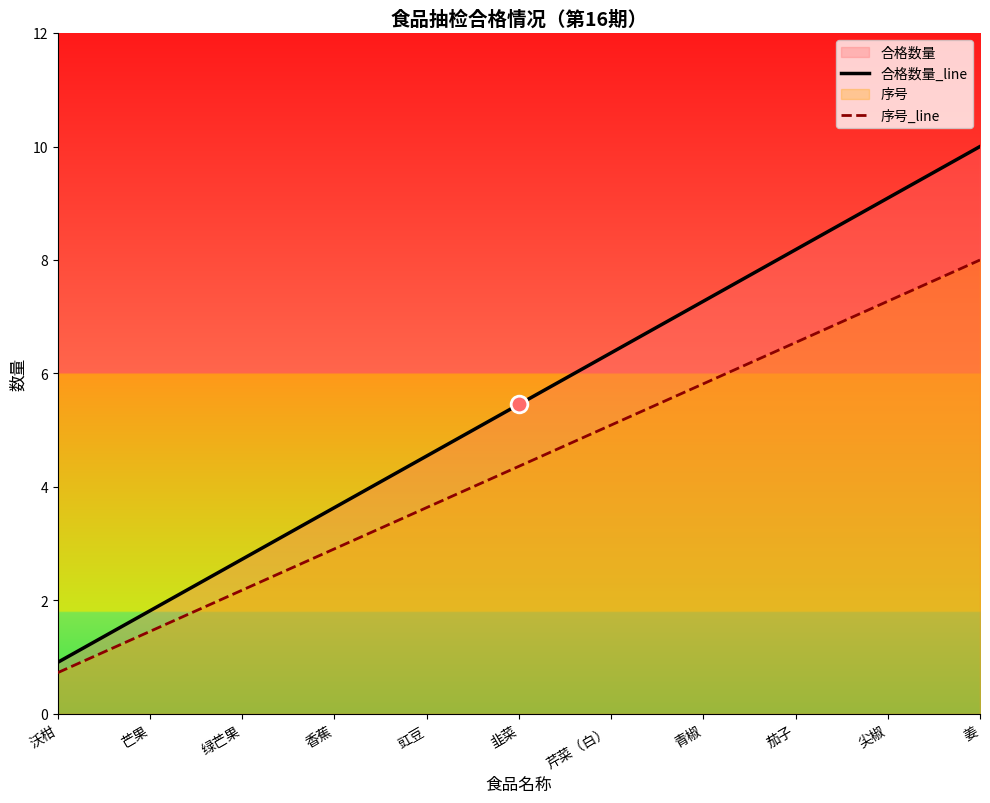

Is it true that 序号_line equals 6.5 at 茄子?

True